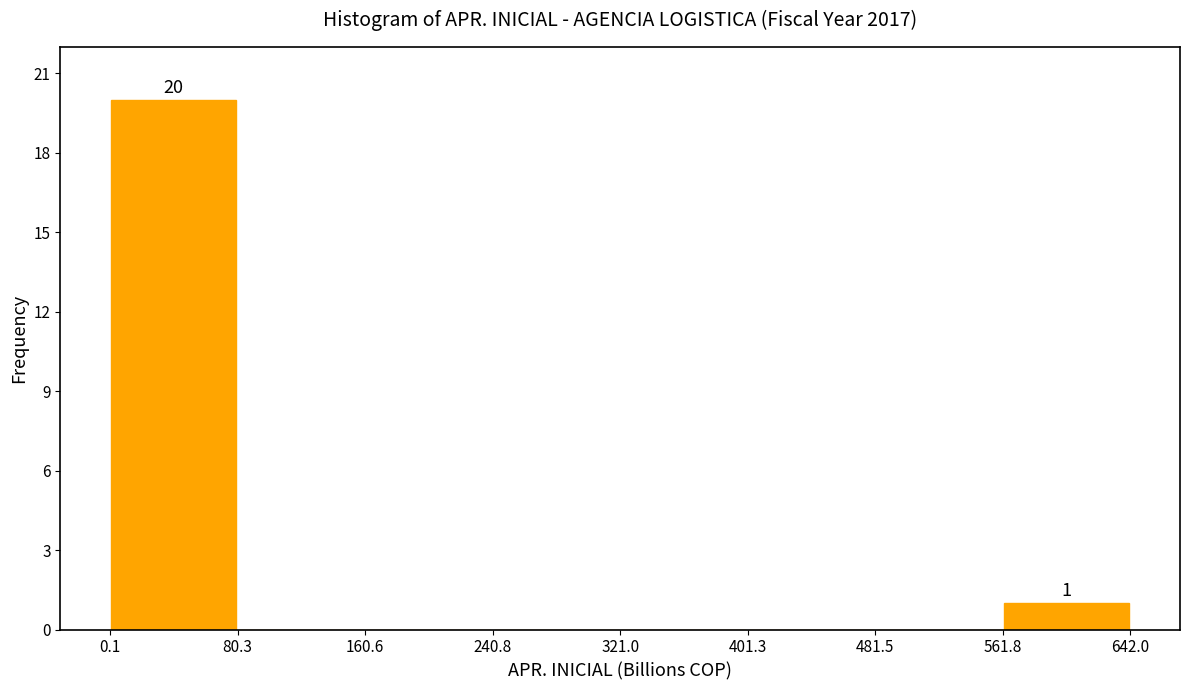

Over which range of the x-axis is the bar tallest?

0.1 to 80.3